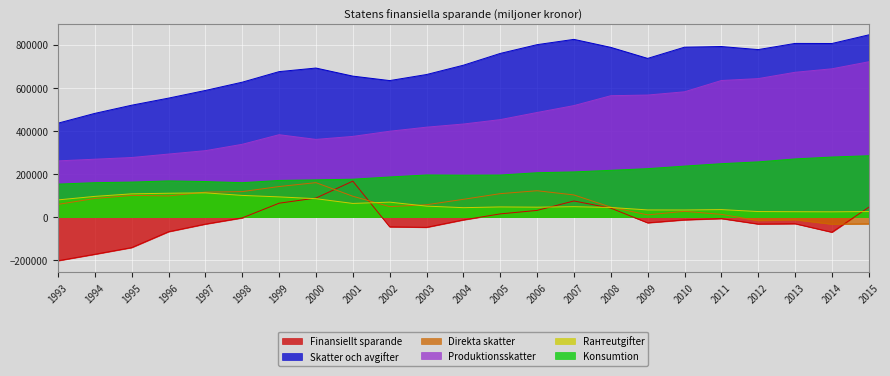

What is the difference between the maximum and minimum values in the Rантeutgifter series?

87862.5